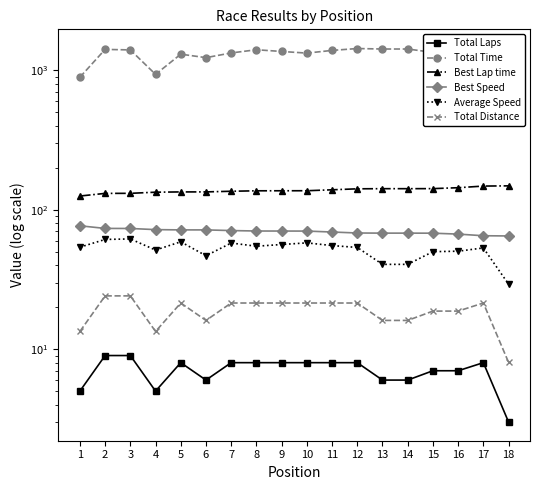

What is the total value across all series at 14?

1698.3